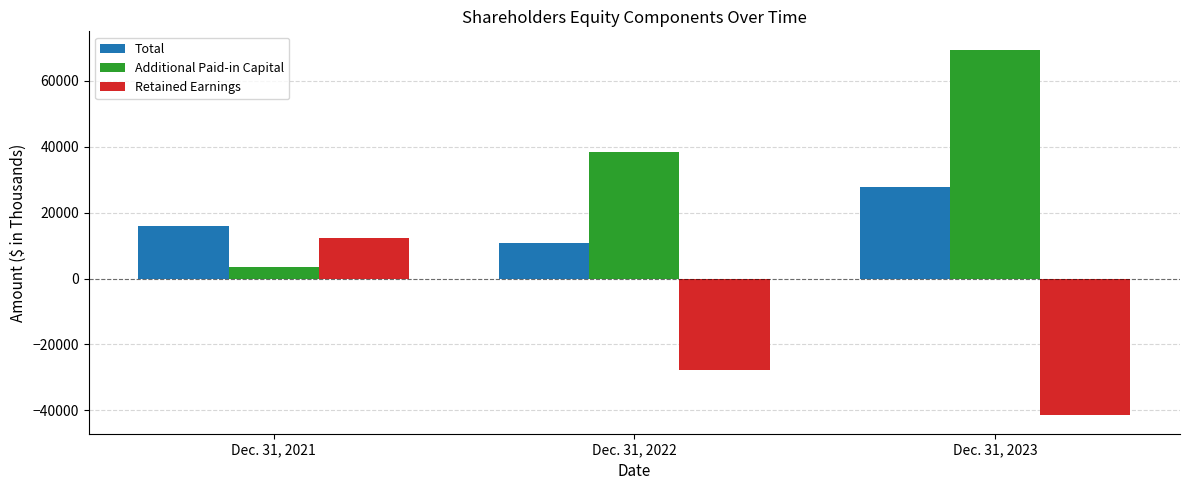

Count the number of data series in this chart.

3